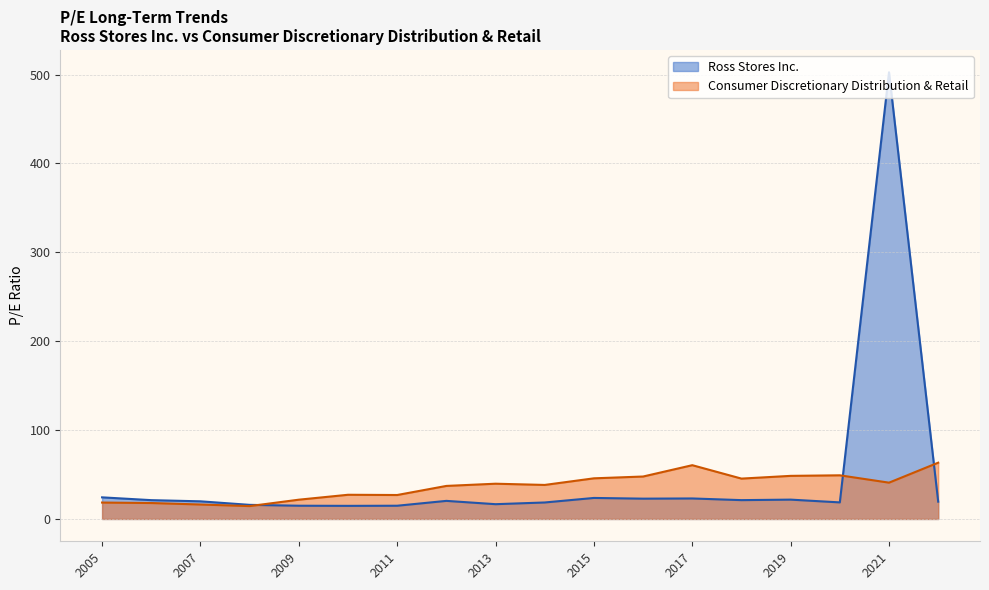

What is the difference between the maximum and minimum values in the Ross Stores Inc. series?

487.9